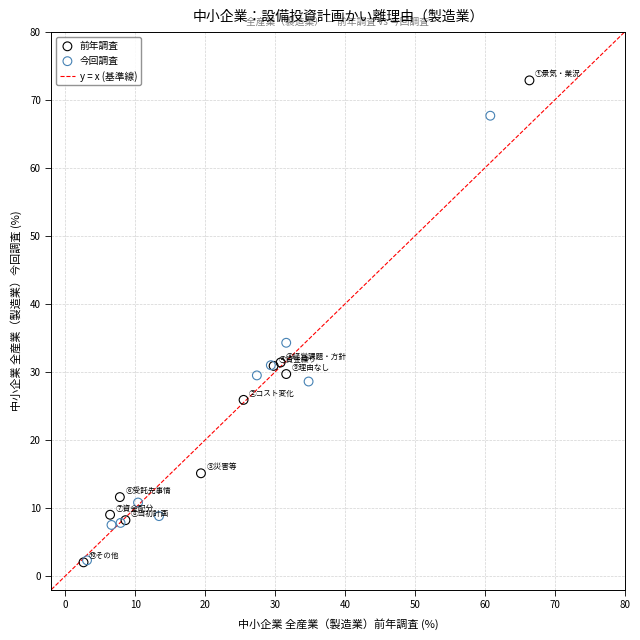

Which series contains the highest Y value?

前年調査